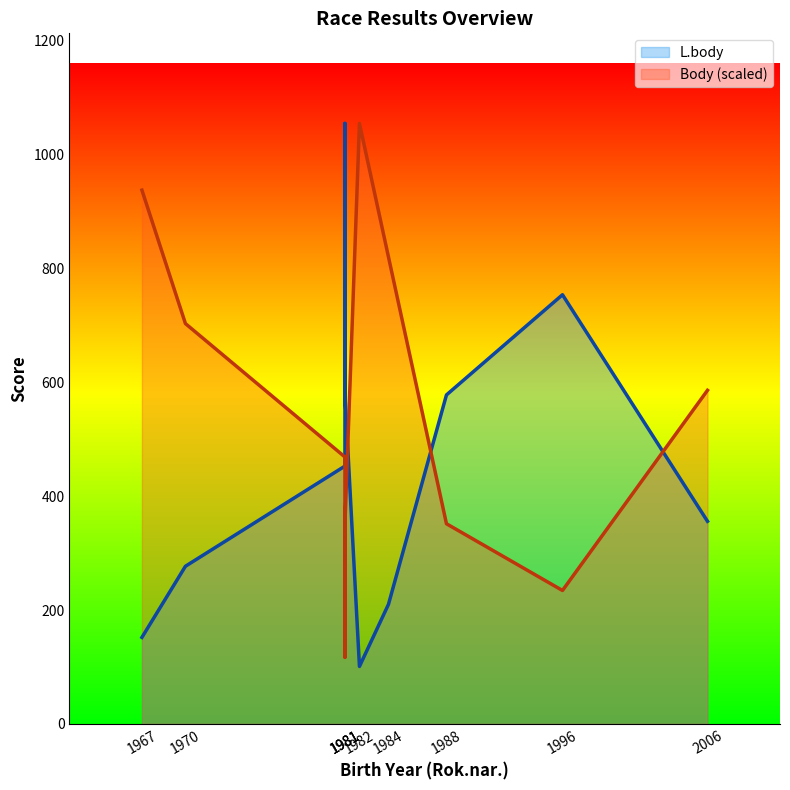

Which series changed the most between 1970 and 1981?

Body (scaled)